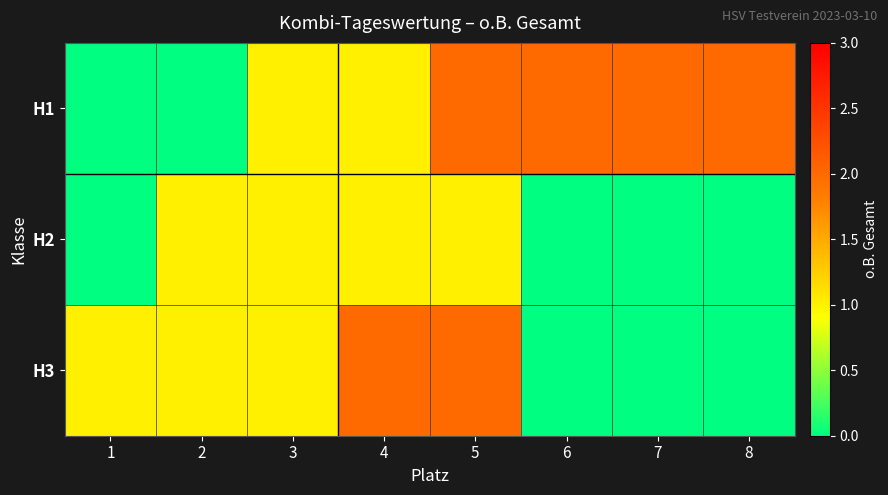

Which label corresponds to the smallest value in the chart?

1